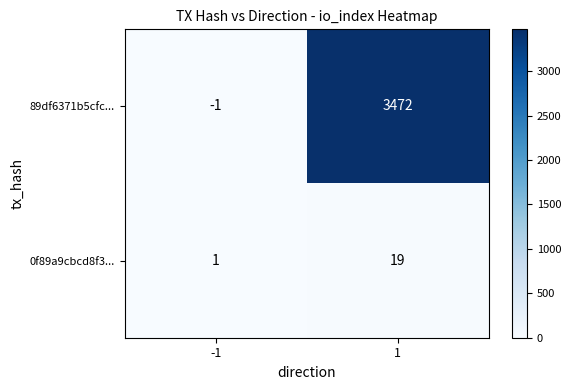

Reading left to right, extract all data points from this chart.

89df6371b5cfc...: -1=-1	1=3472
0f89a9cbcd8f3...: -1=1	1=19